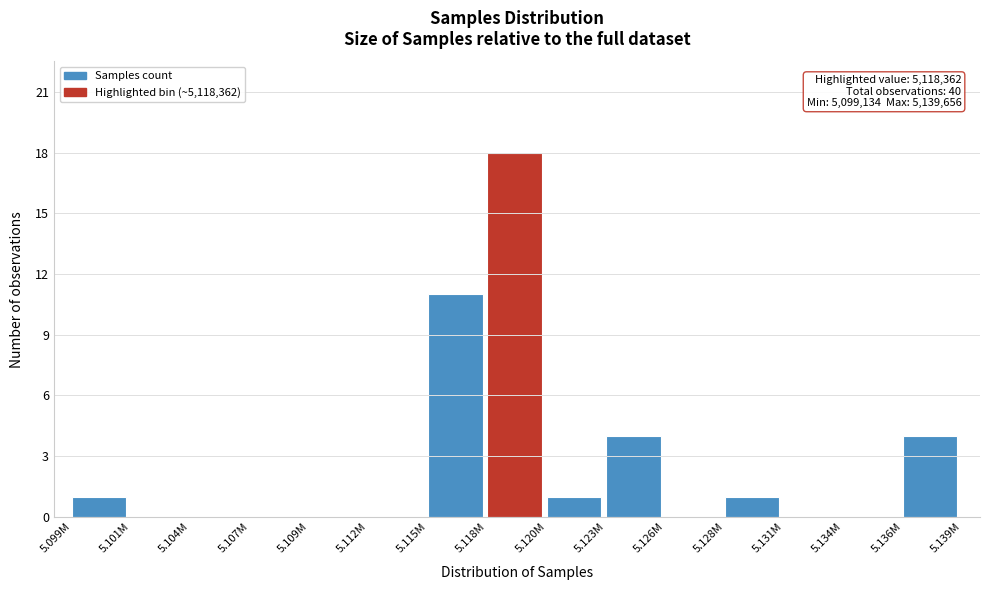

Reading right to left, extract all data points from this chart.

5.136M=4	5.134M=0	5.131M=0	5.128M=1	5.126M=0	5.123M=4	5.120M=1	5.118M=18	5.115M=11	5.112M=0	5.109M=0	5.107M=0	5.104M=0	5.101M=0	5.099M=1